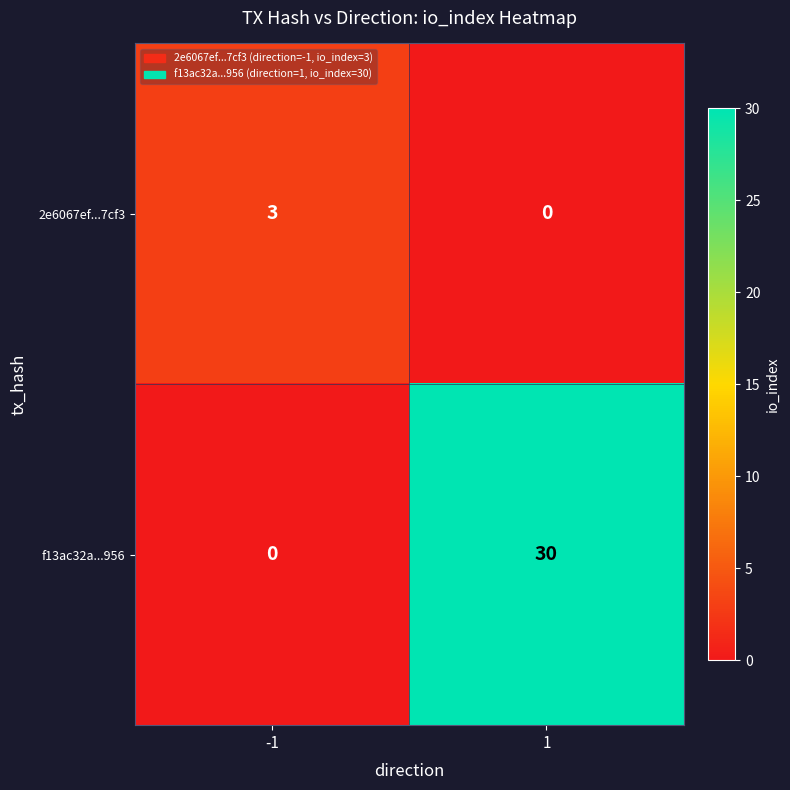

What is the greatest value displayed?

30